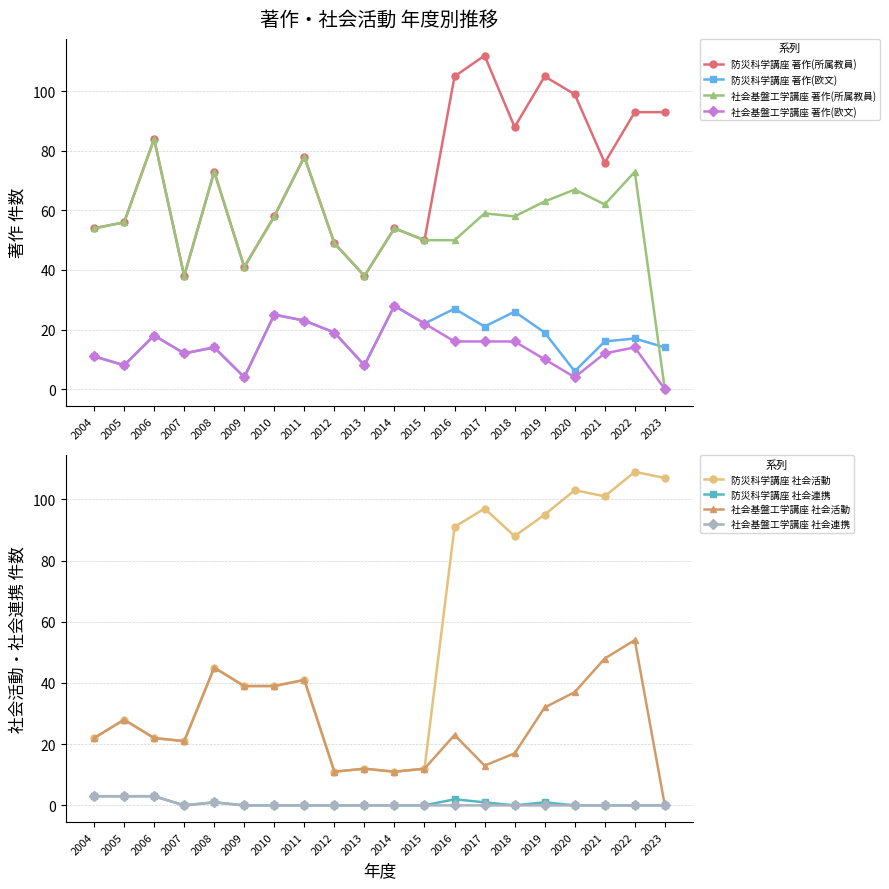

What is the value of the 防災科学講座 著作(所属教員) point at the 11th from the left?

54